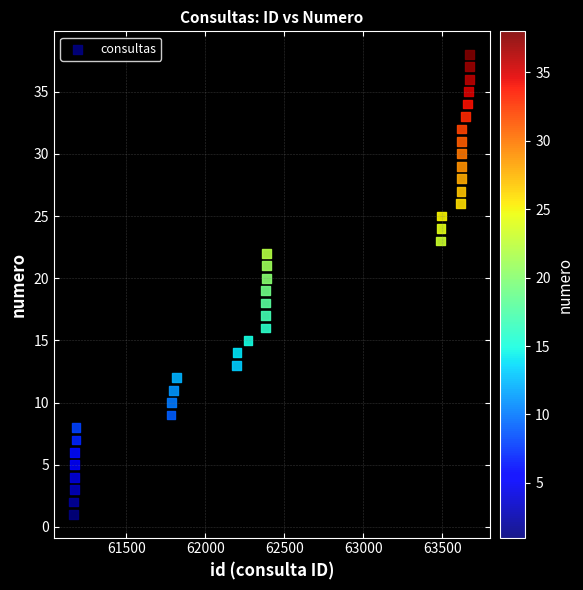

What is the range of X values (max minus min)?

2507